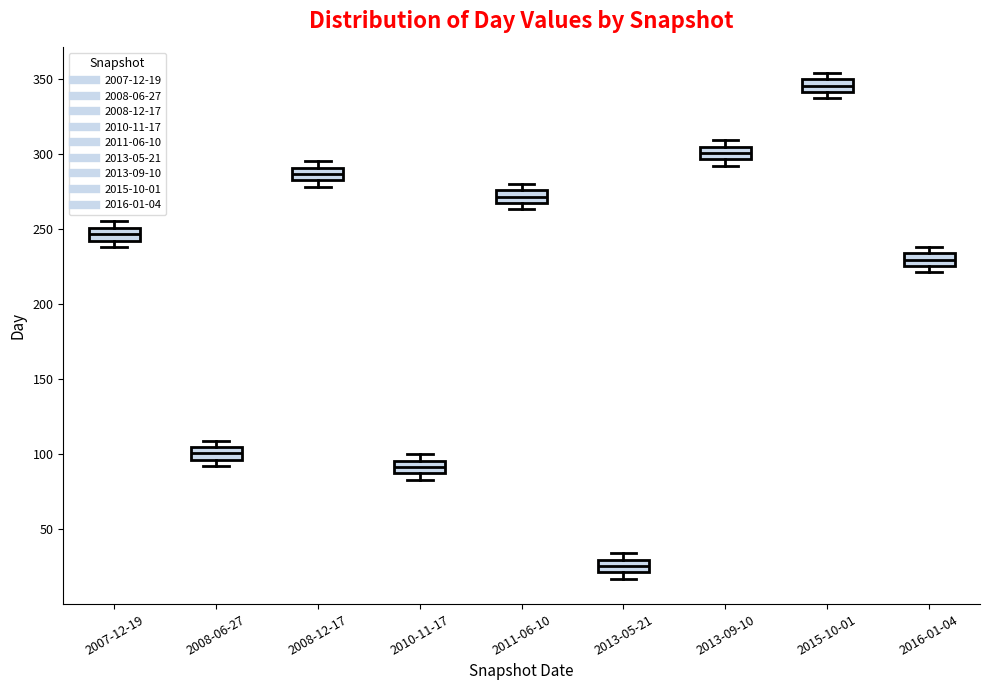

Which box's median line is the highest?

2015-10-01